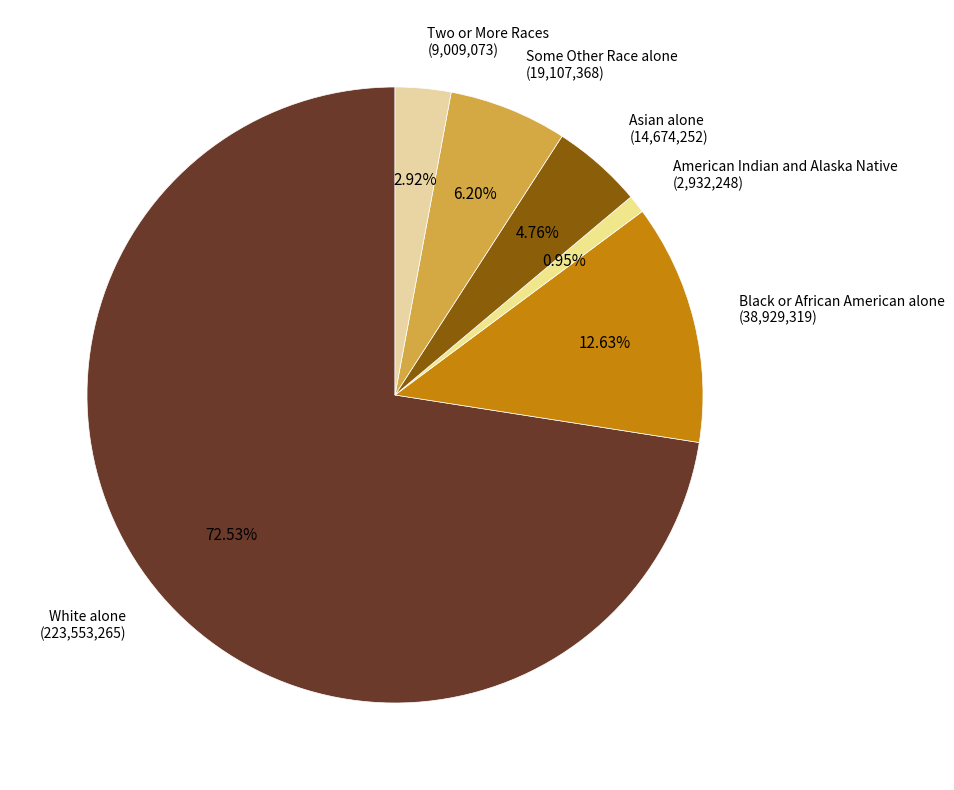

Which category accounts for the majority?

White alone